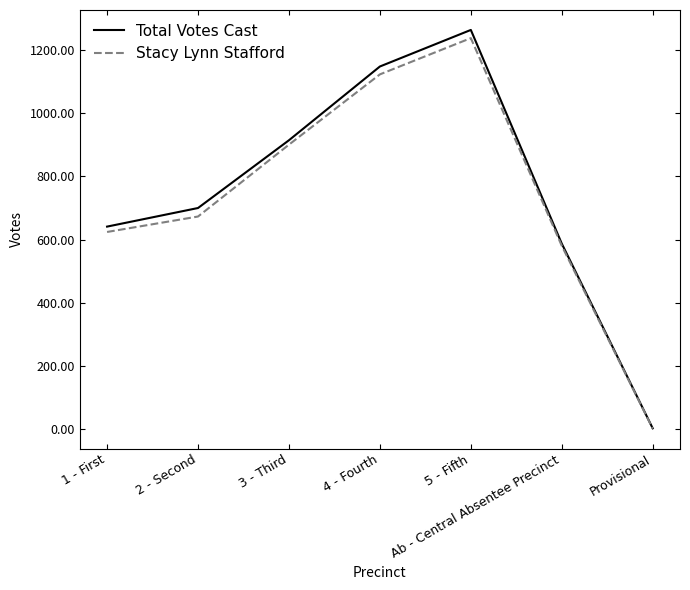

Is the value of Total Votes Cast at 5 - Fifth greater than the value of Stacy Lynn Stafford at Ab - Central Absentee Precinct?

Yes